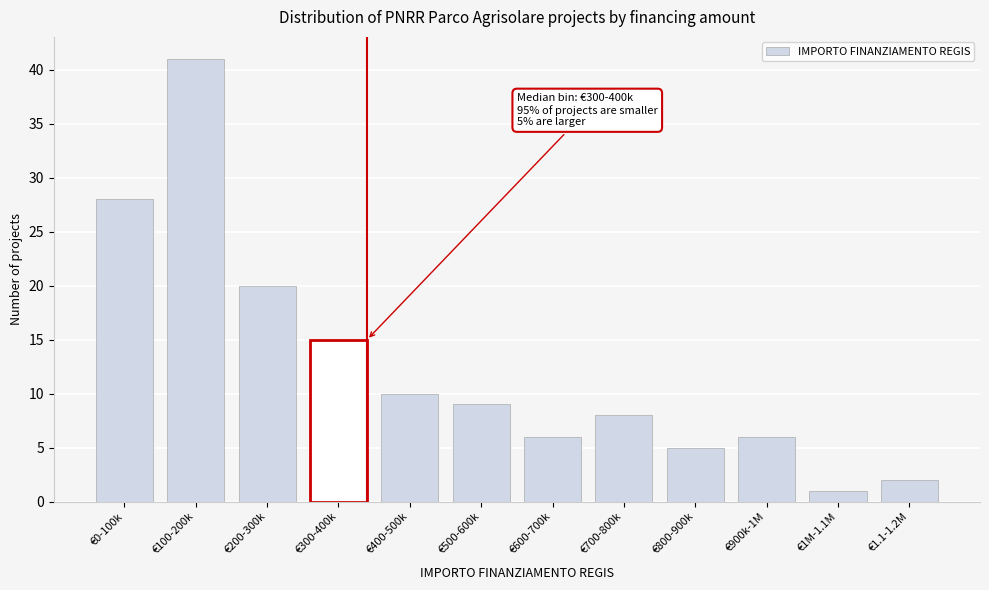

Reading left to right, what are all the values shown in this chart?

28	41	20	15	10	9	6	8	5	6	1	2